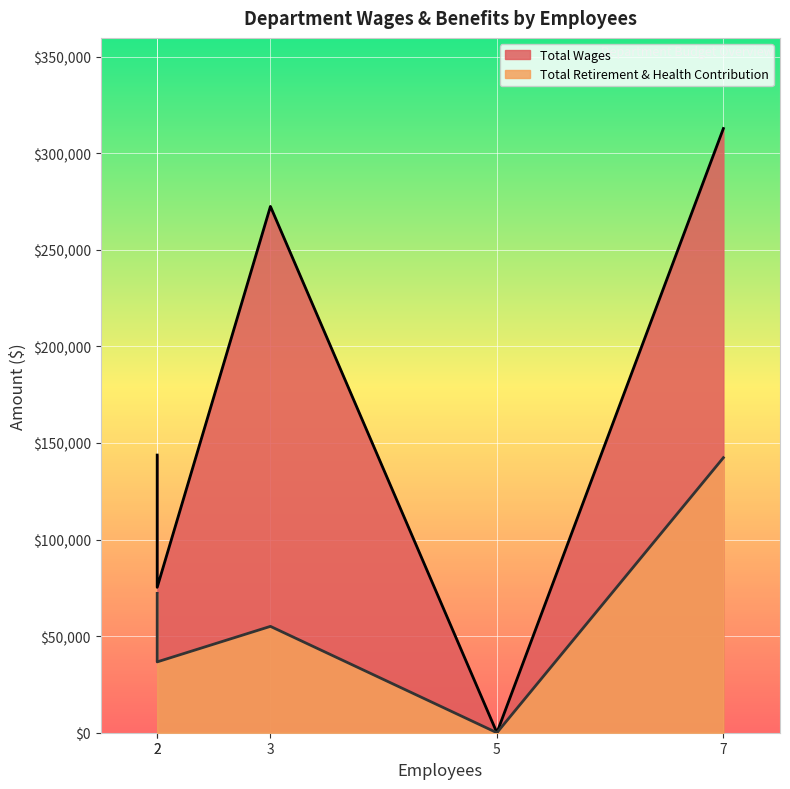

True or false: Total Retirement & Health Contribution has a value of 220585 at Maintenance.

False